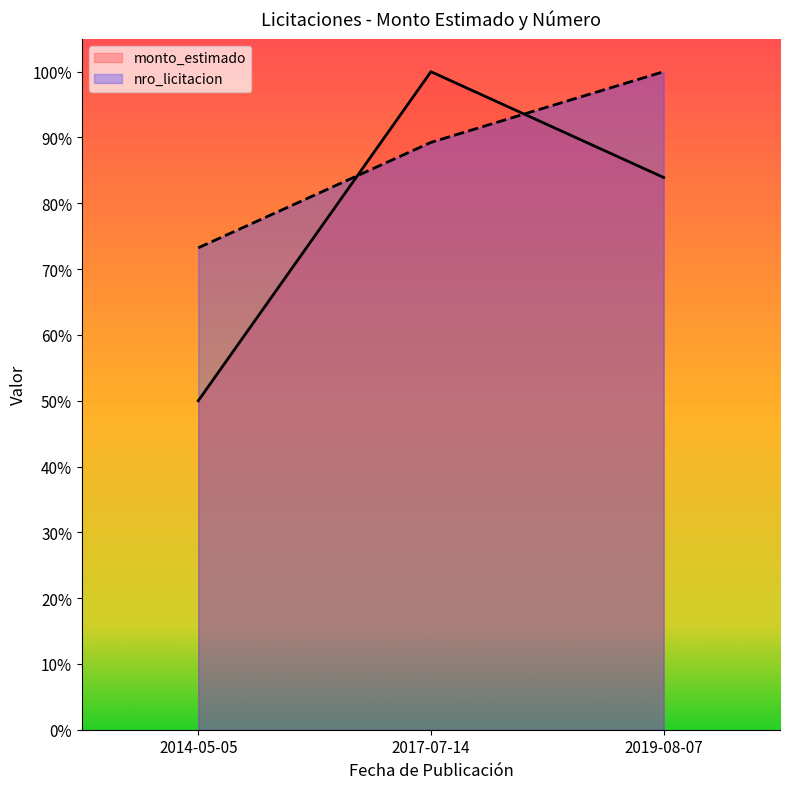

Rank the series by their maximum value, from highest to lowest.

monto_estimado, nro_licitacion